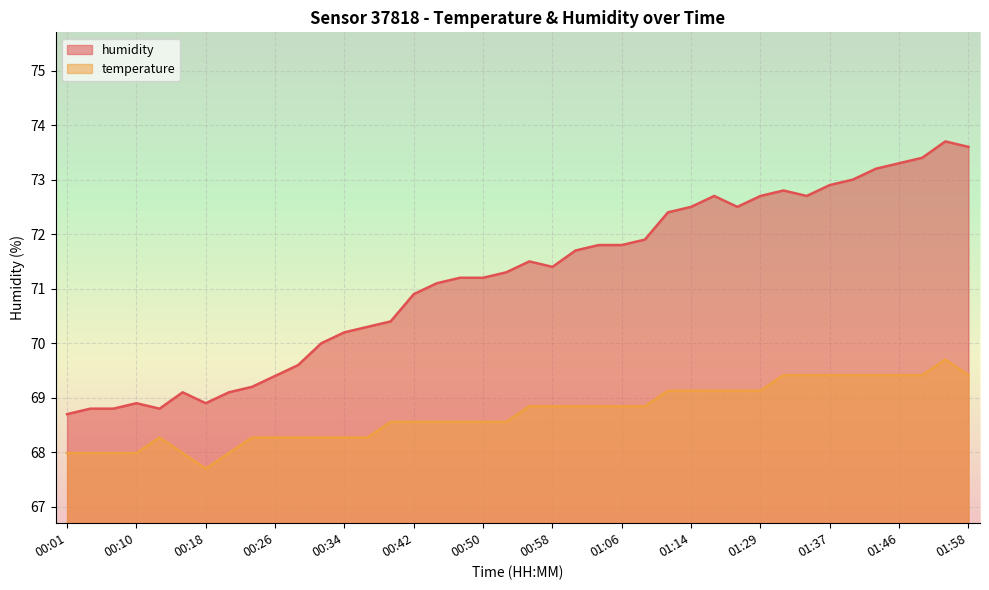

How many interior local peaks does the humidity series have?

6